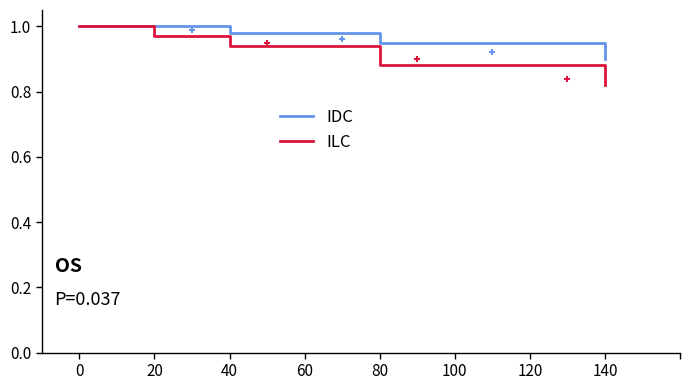

Which series has the largest range (max minus min)?

ILC